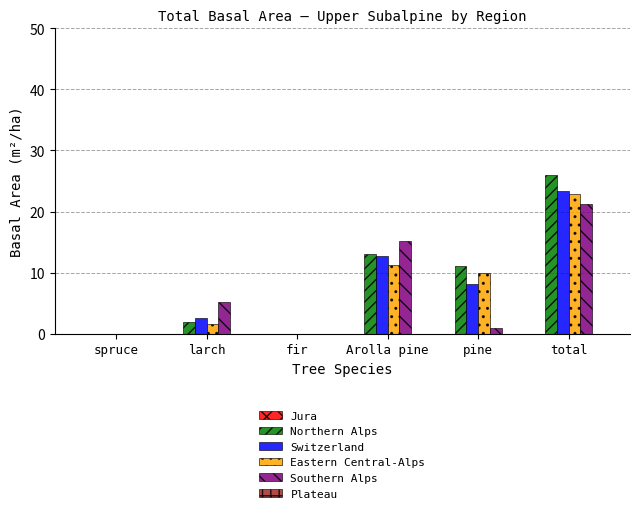

What is the total value across all series at larch?

11.1